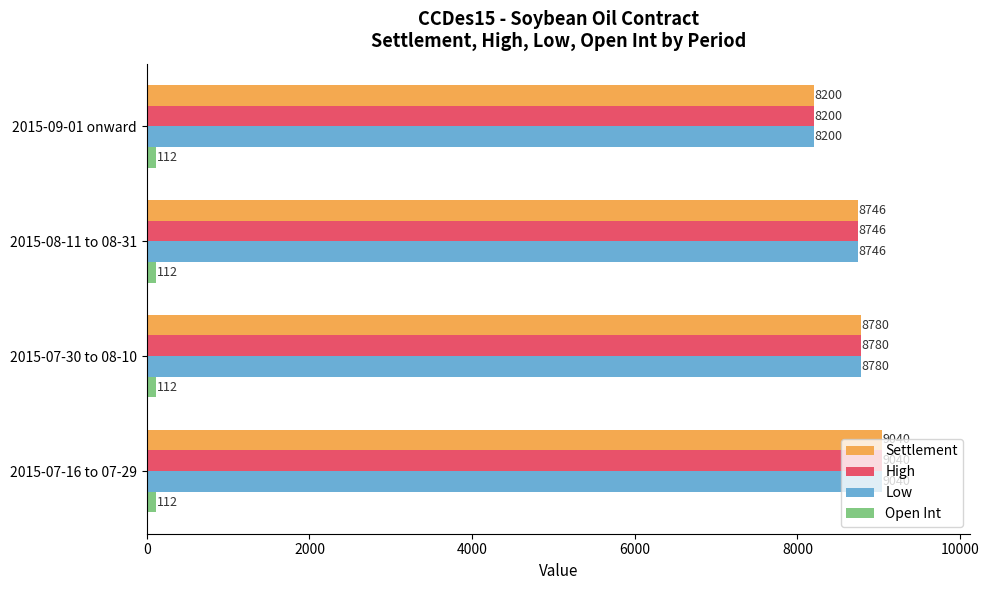

Rank the categories by High value from lowest to highest.

2015-09-01 onward, 2015-08-11 to 08-31, 2015-07-30 to 08-10, 2015-07-16 to 07-29